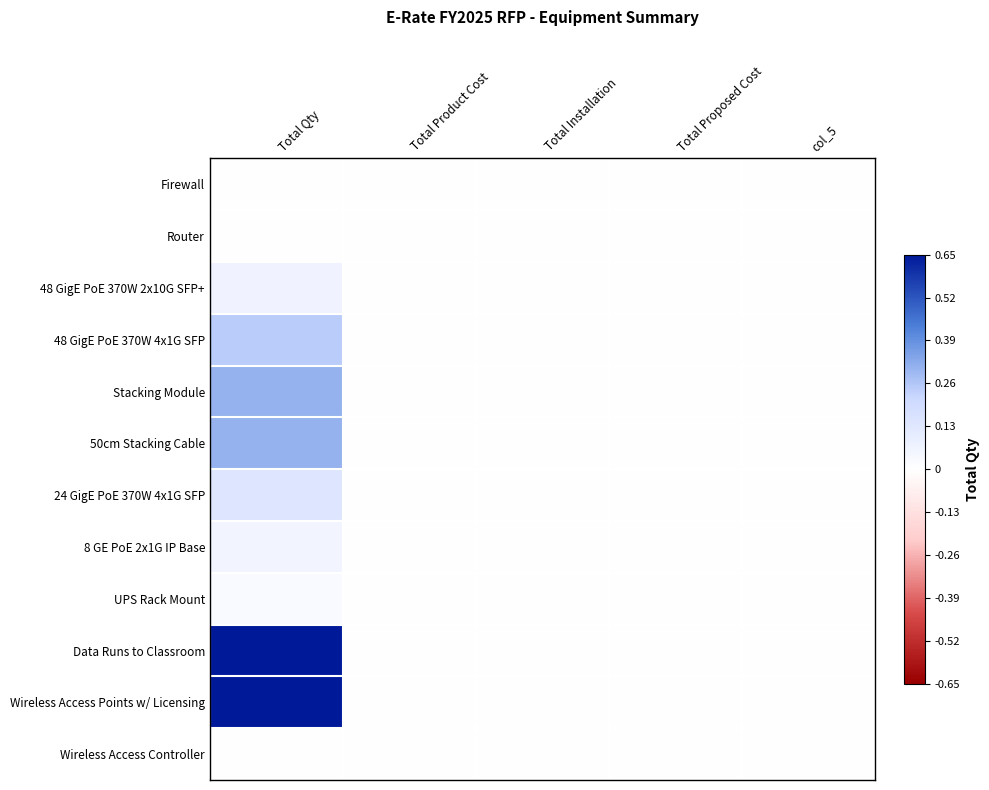

How many distinct data groups are displayed?

12